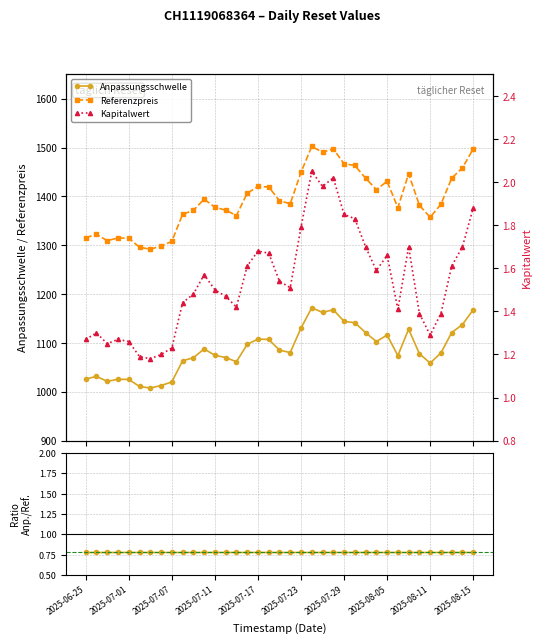

What is the value of the Kapitalwert point at the 24th from the left?

2.0